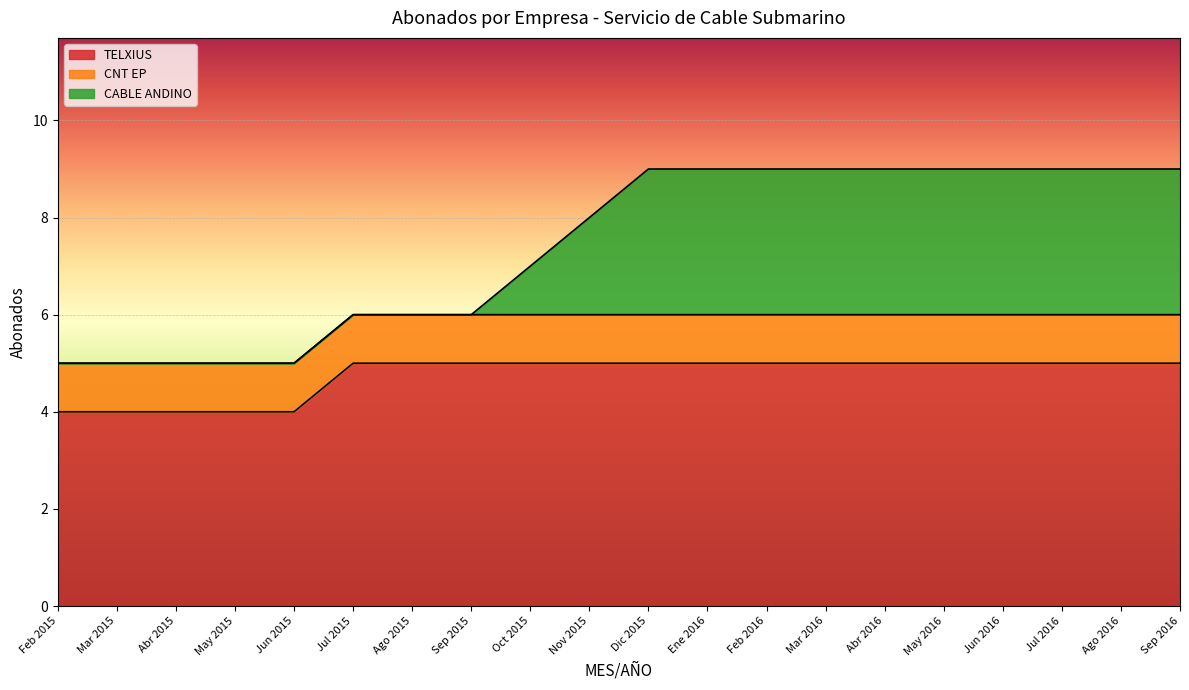

True or false: TELXIUS and CABLE ANDINO intersect in this chart.

False